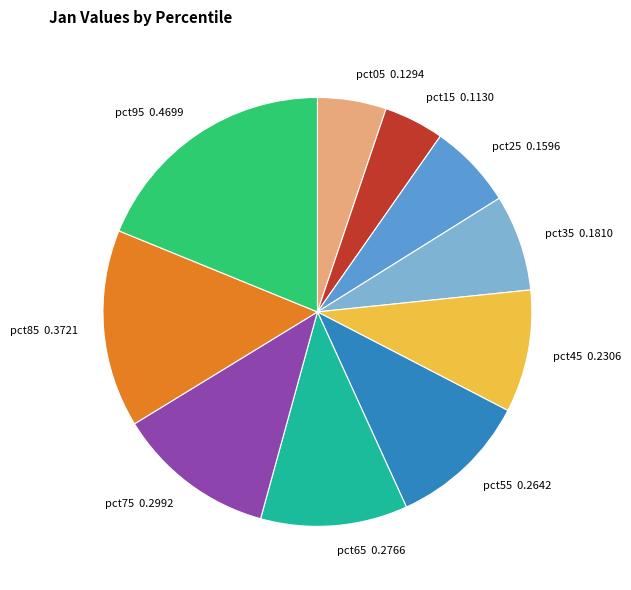

Does pct55 0.2642 account for over 50% of the chart?

No